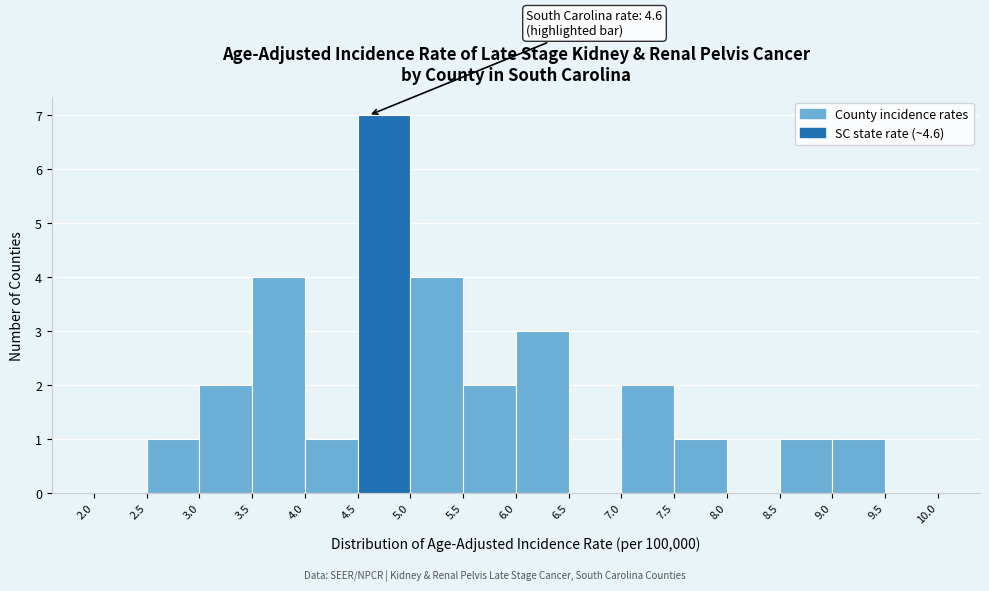

Over which range of the x-axis is the bar tallest?

4.5 to 5.0